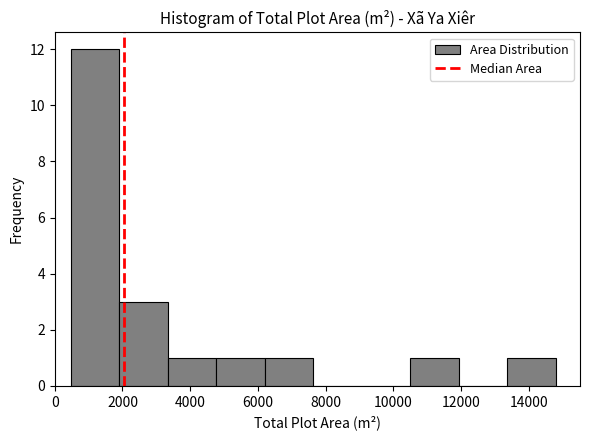

Reading left to right, list every bar in this chart as the range it spans on the x-axis followed by its height. Neither the bar edges nor the heights are printed on the chart, so give them approximately, as read against the axes.

400 to 2000: 12
2000 to 3400: 3
3400 to 4800: 1
4800 to 6200: 1
6200 to 7600: 1
7600 to 9000: 0
9000 to 10600: 0
10600 to 12000: 1
12000 to 13400: 0
13400 to 14800: 1